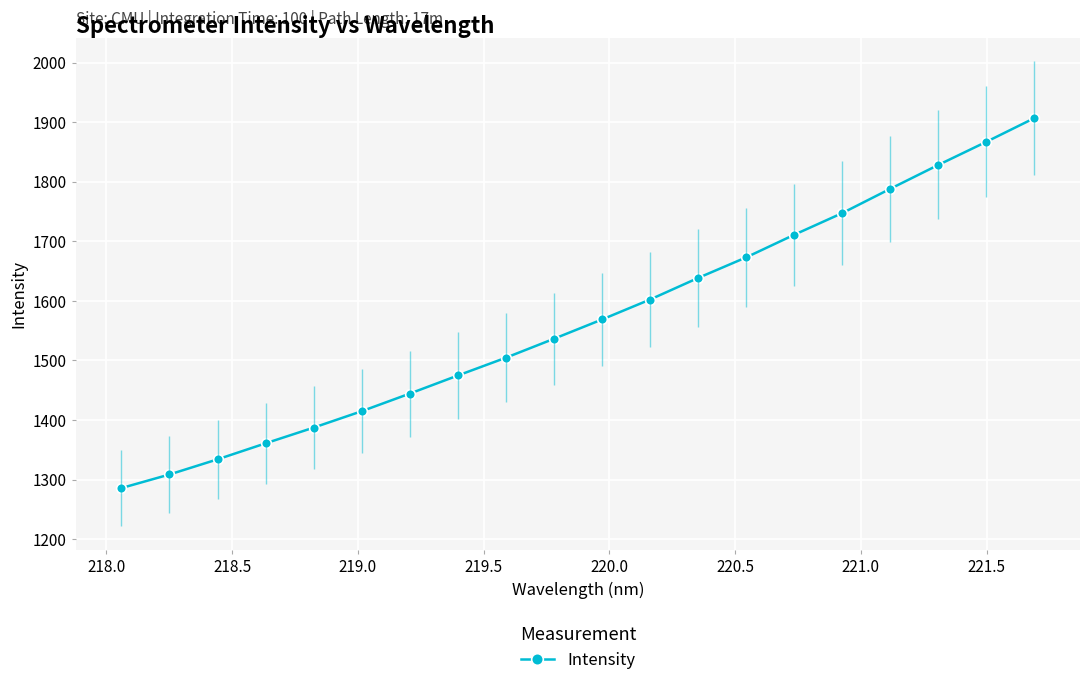

How many values are below 1568?

10